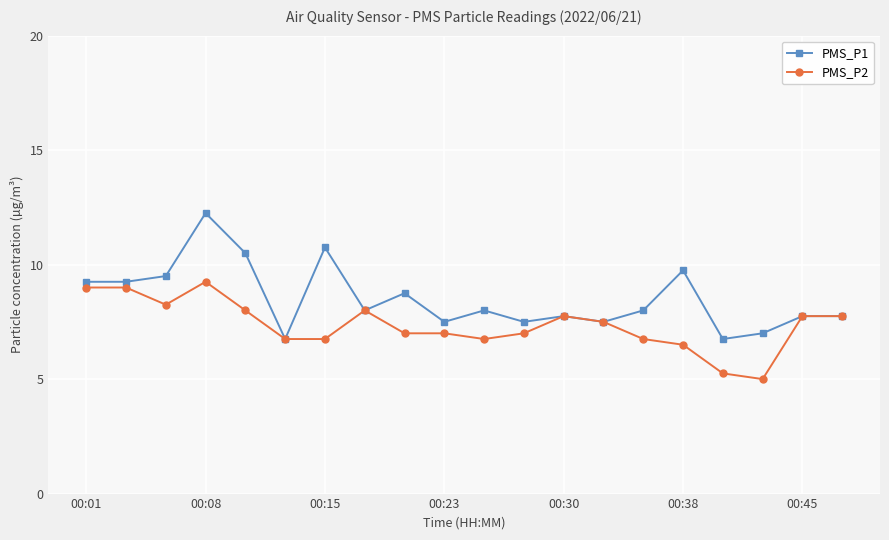

What is the value of the PMS_P2 point at the 18th from the left?

5.0